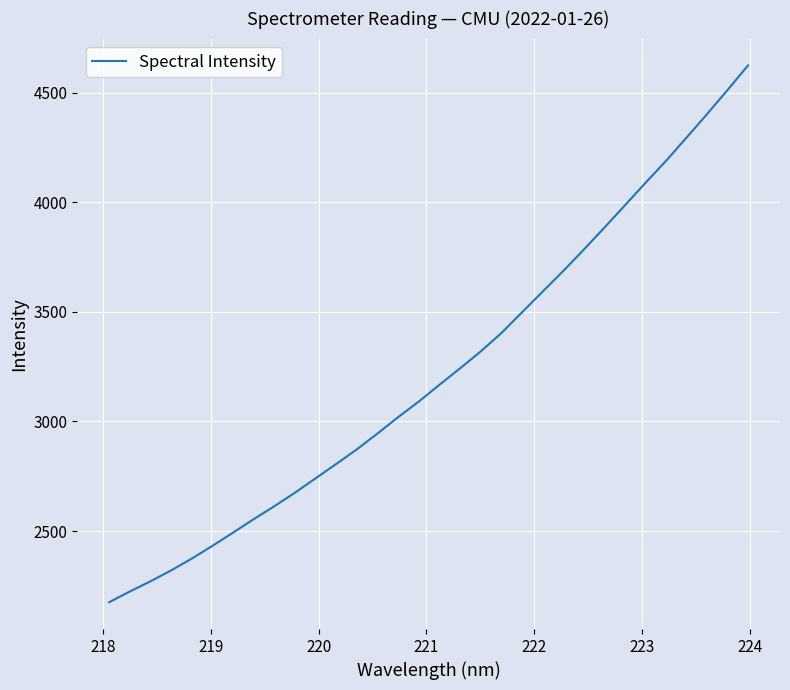

What is the minimum value shown in the chart?

2175.0